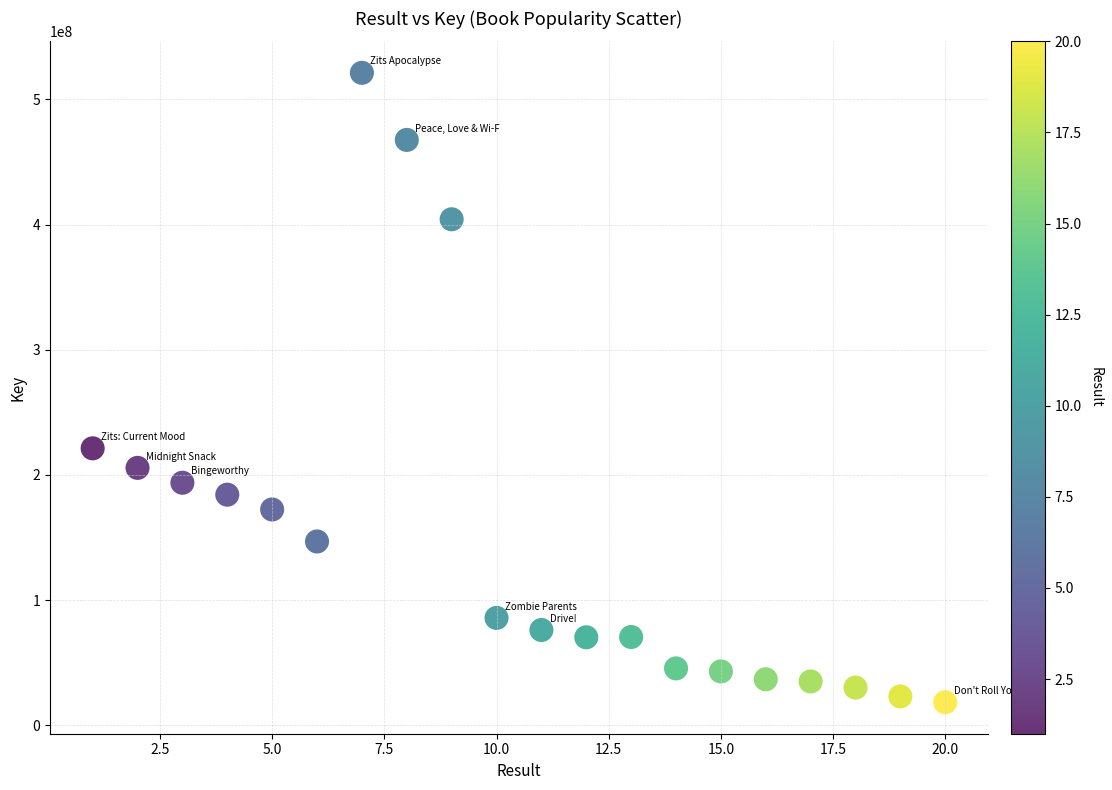

What Y value in the scatter plot is closest to 269761522?

221202613